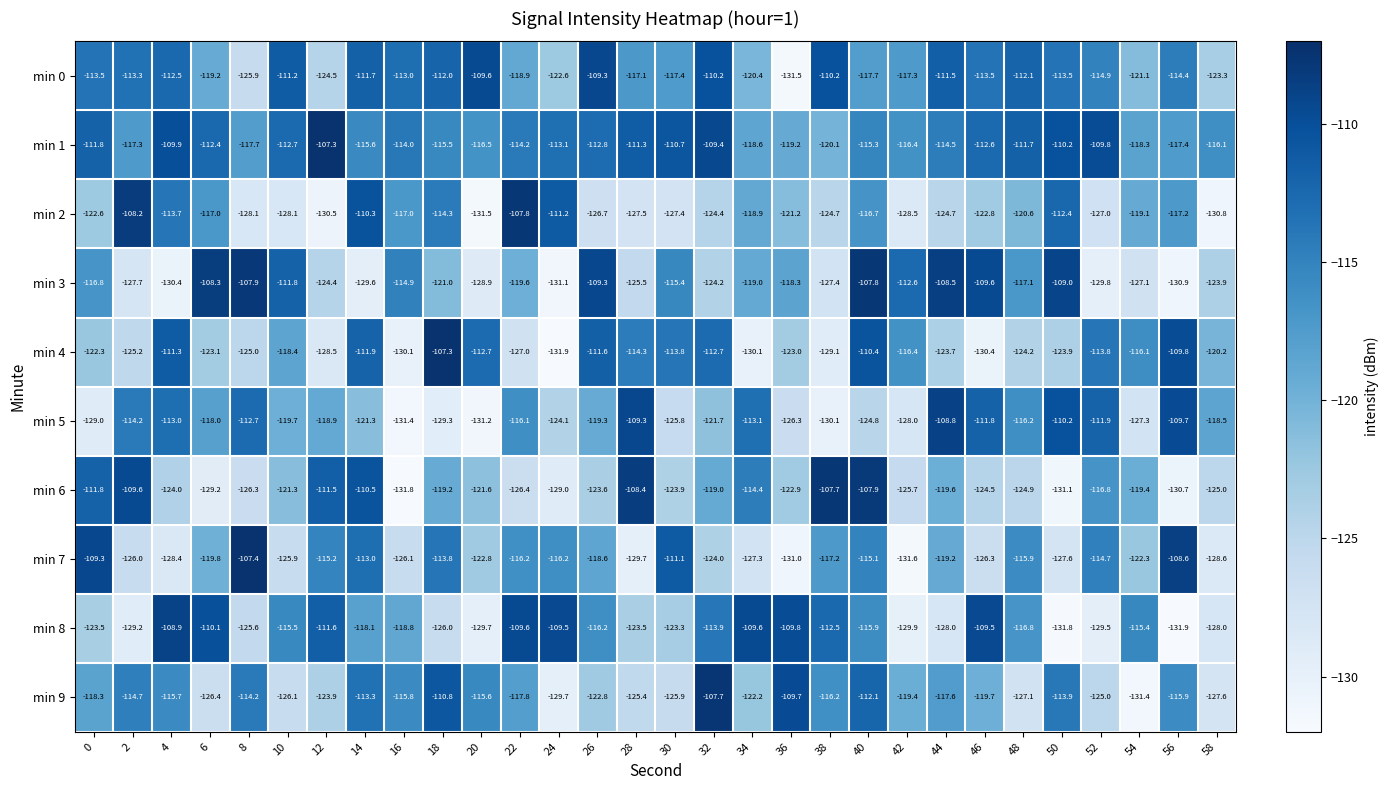

How many series are shown in this chart?

10